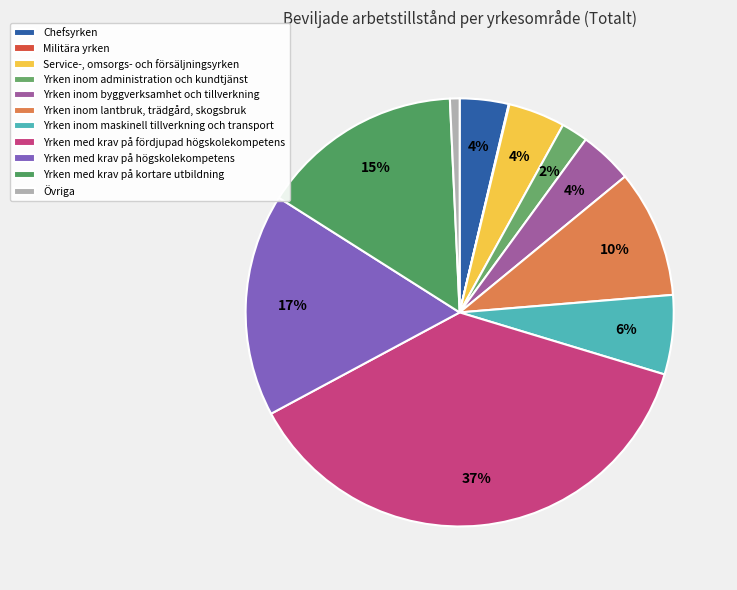

What percentage do Militära yrken and Chefsyrken together represent?

3.7%